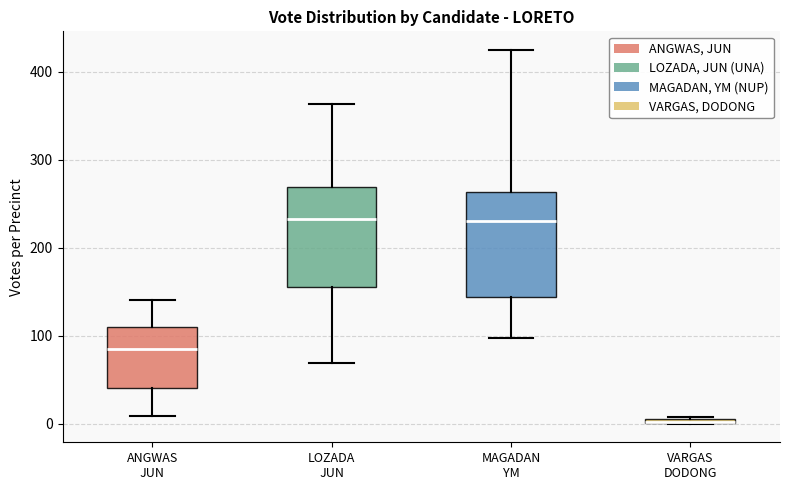

Where is the lower edge of the box for MAGADAN YM on the y-axis? The values are not printed on the chart, so give them approximately, as read against the axis.

140